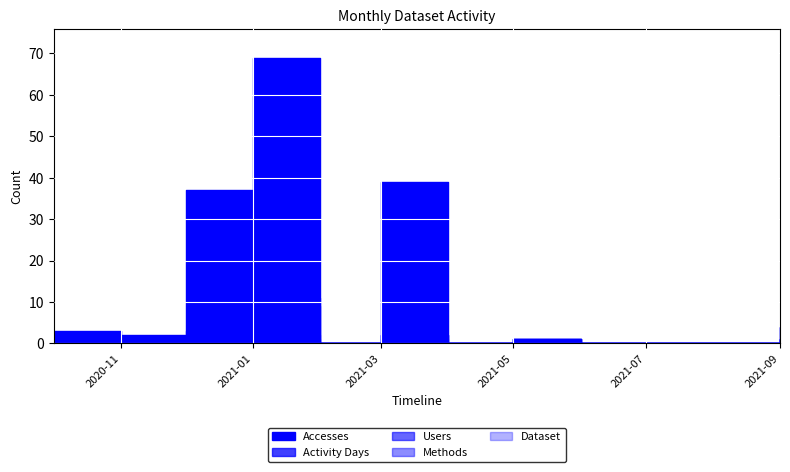

Count the number of data series in this chart.

5